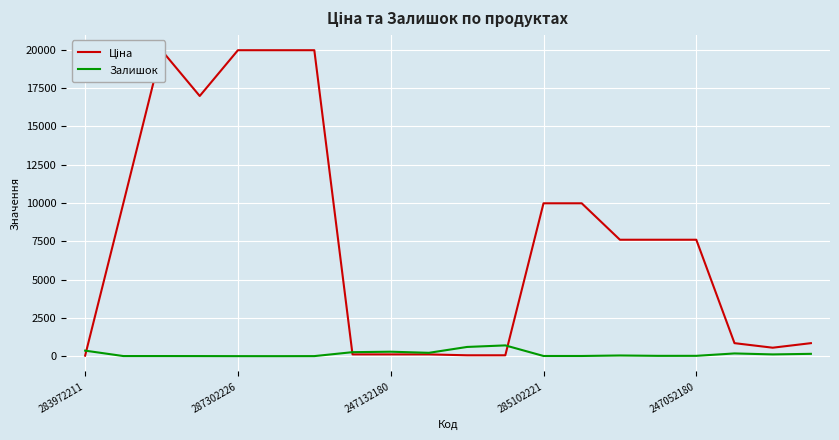

Where is Залишок nearest to the value 351?

283972211